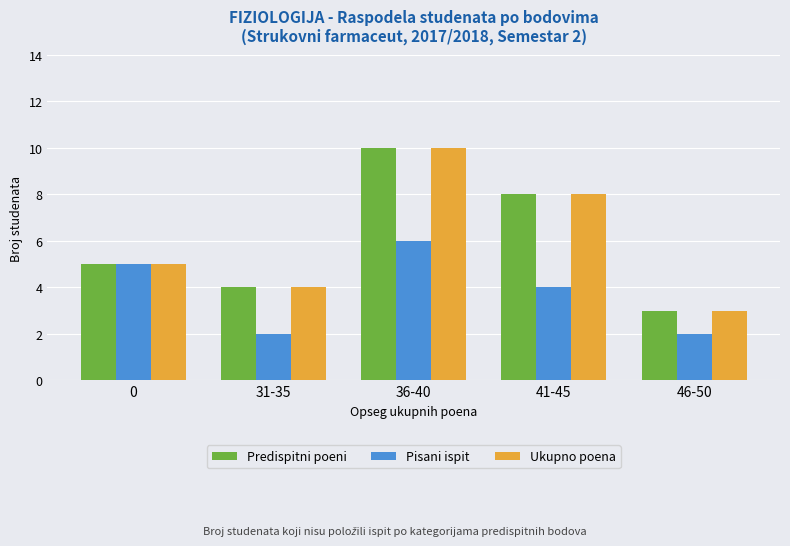

At which category is the sum across all series the highest?

36-40